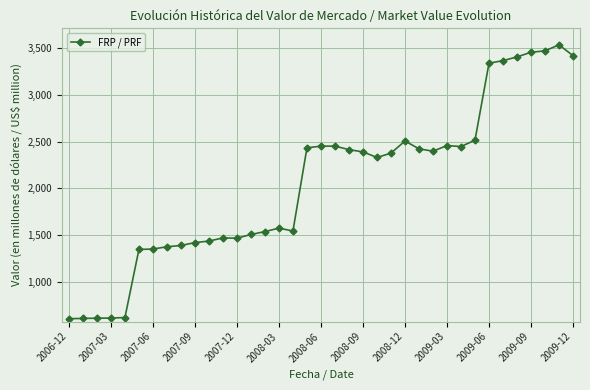

True or false: there are more than 1 points higher than both neighbors.

True